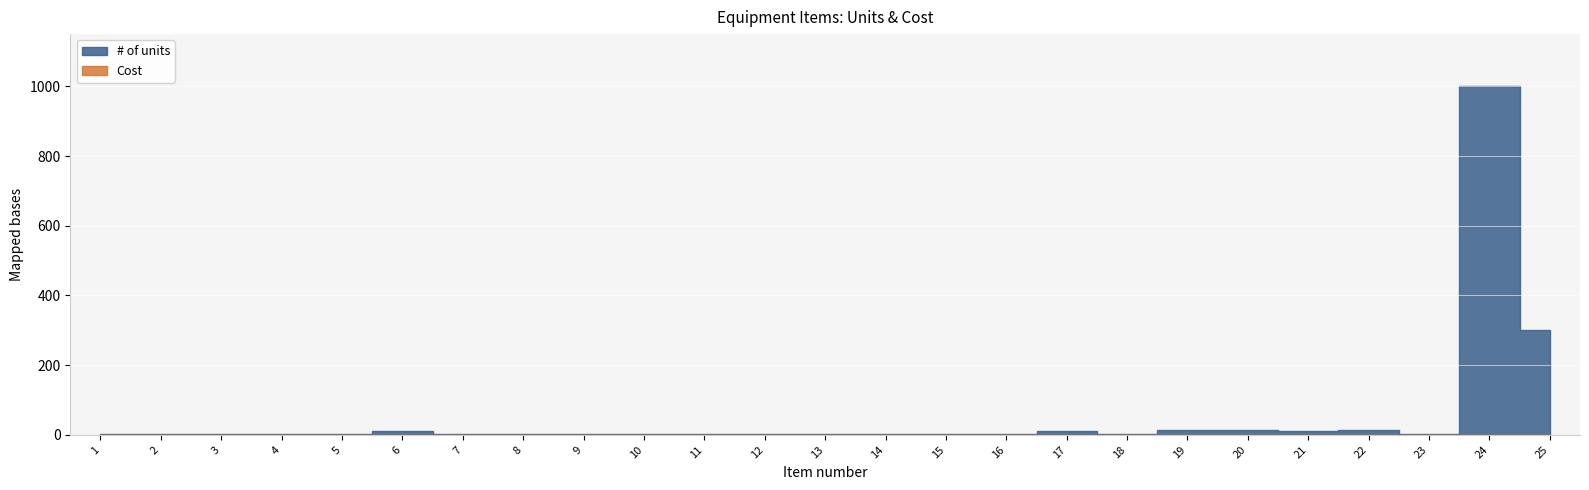

How many lines are shown in the chart?

2